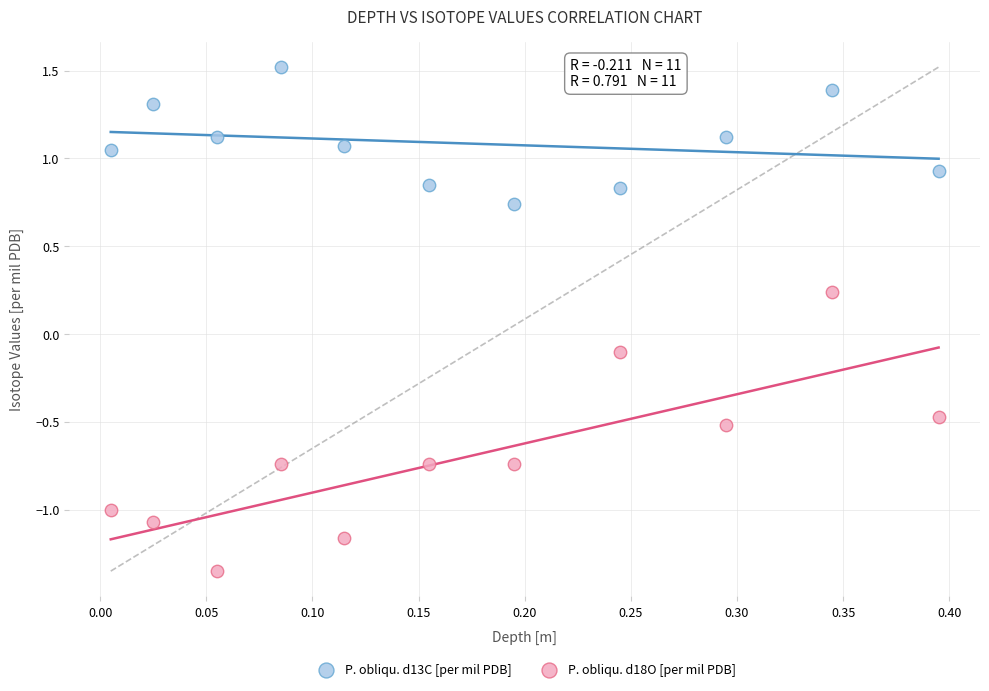

Which series has the largest Y range (max minus min)?

P. obliqu. d18O [per mil PDB]